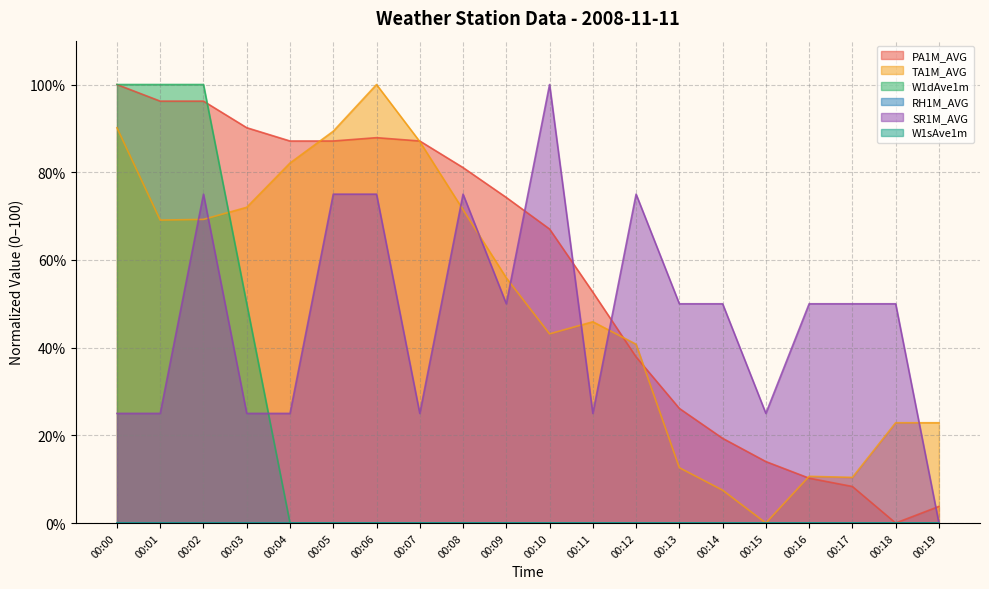

Is it true that TA1M_AVG equals 89.4 at 00:05?

True